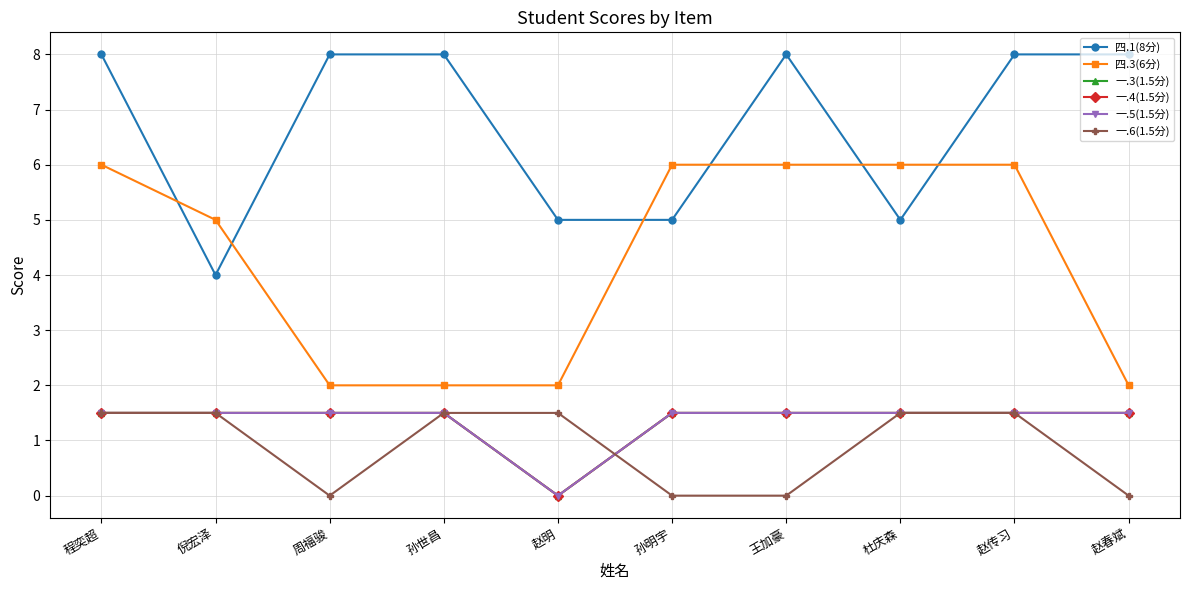

Does the chart have visible grid lines?

Yes